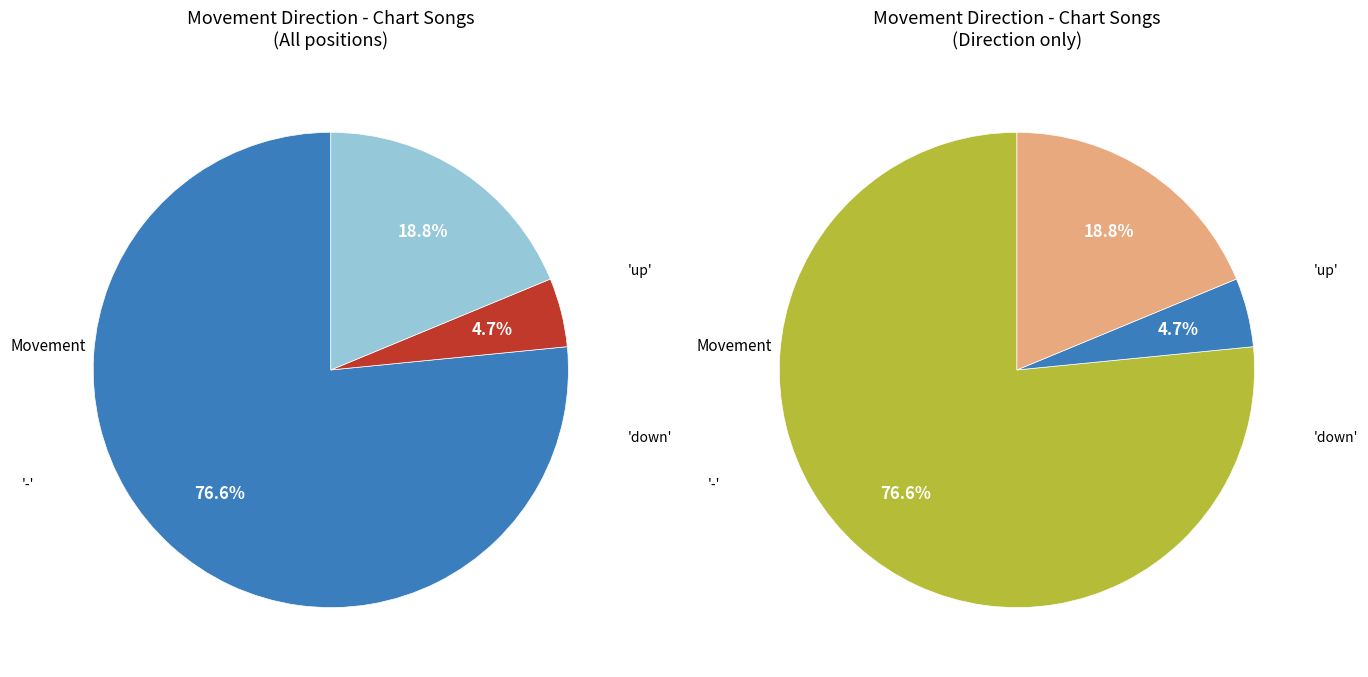

Combined, what portion of the pie is up and -?

95.3%